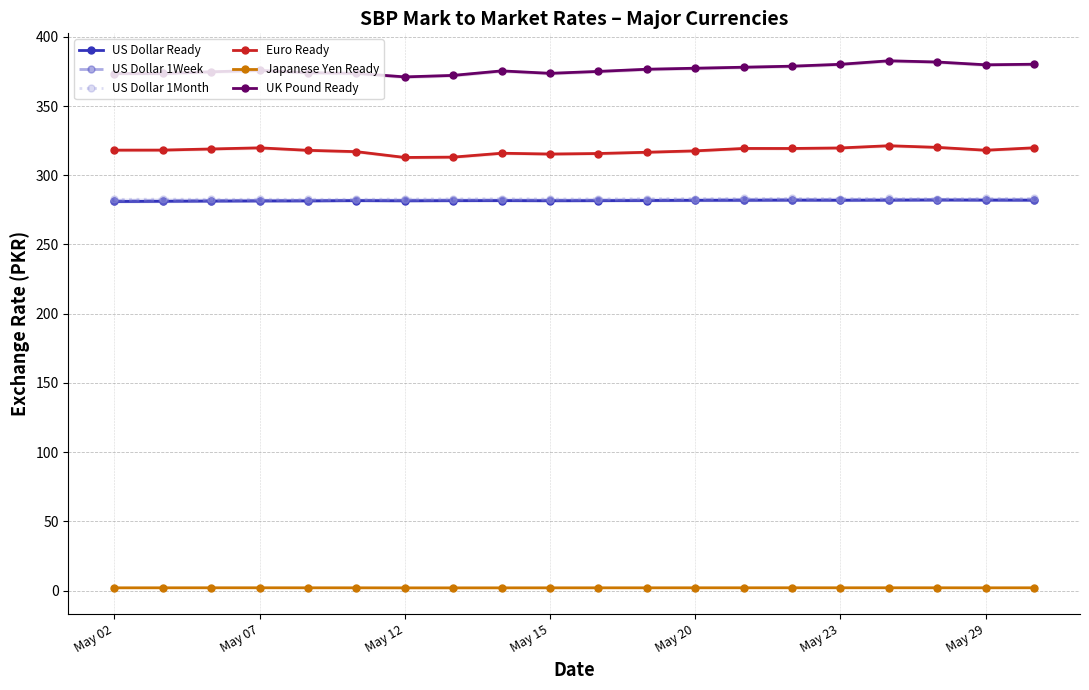

How many values in the US Dollar 1Month series are below 283?

10